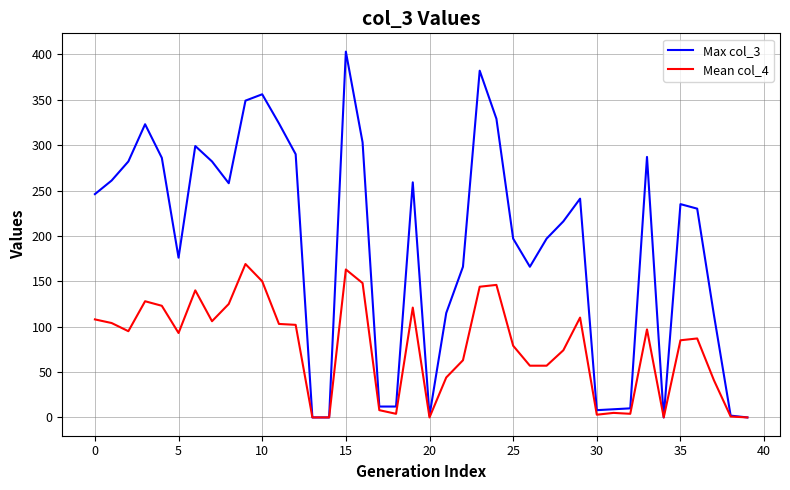

List the series in order of their peak value, highest first.

Max col_3, Mean col_4